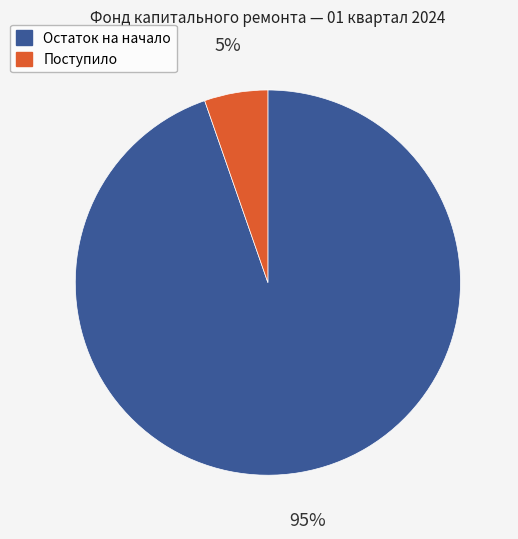

To the nearest percent, what is the average slice percentage?

50%